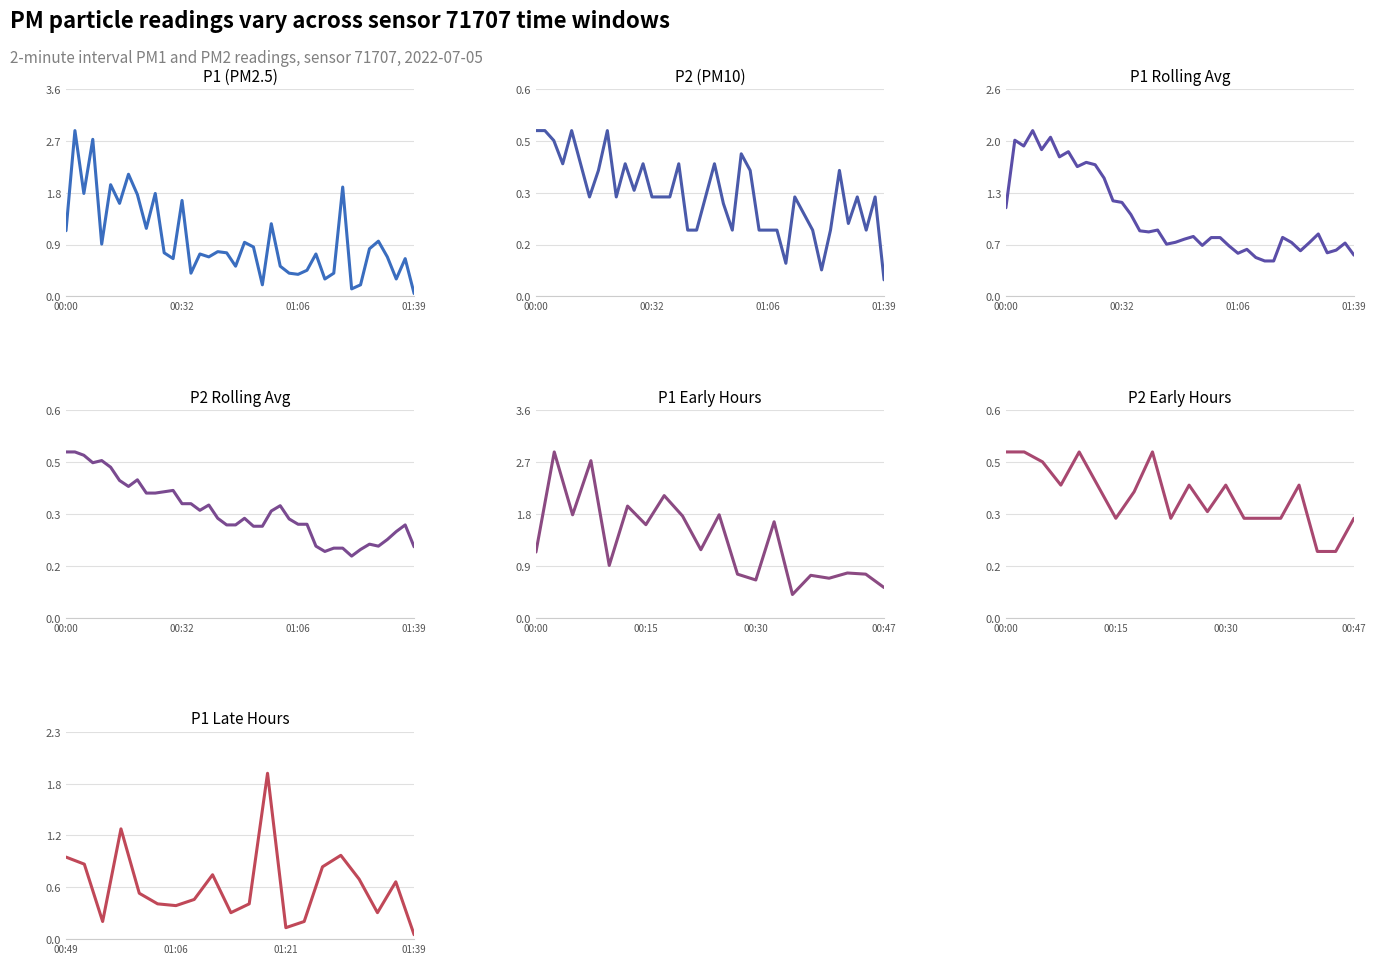

The value of P2 at 00:05 is 0.2. True or false?

False